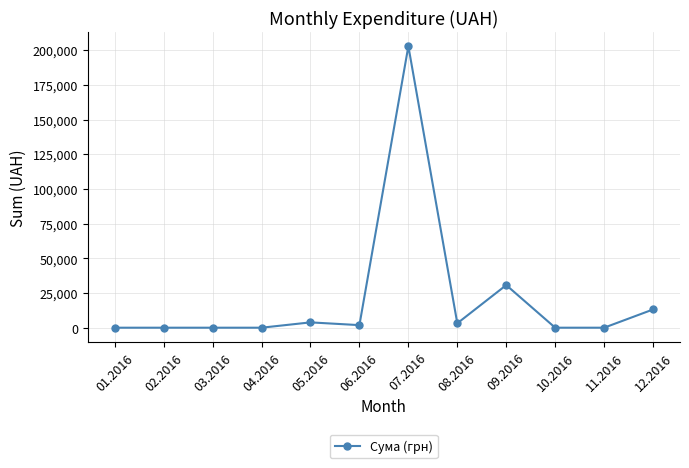

Which has a higher value, 12.2016 or 07.2016?

07.2016